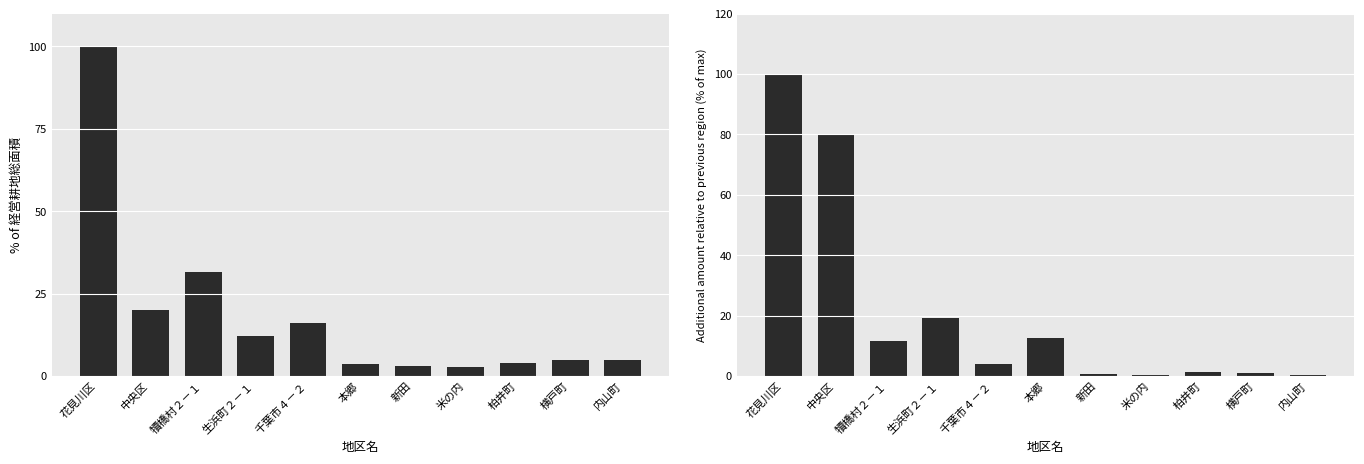

What is the label of the 5th bar from the right?

新田